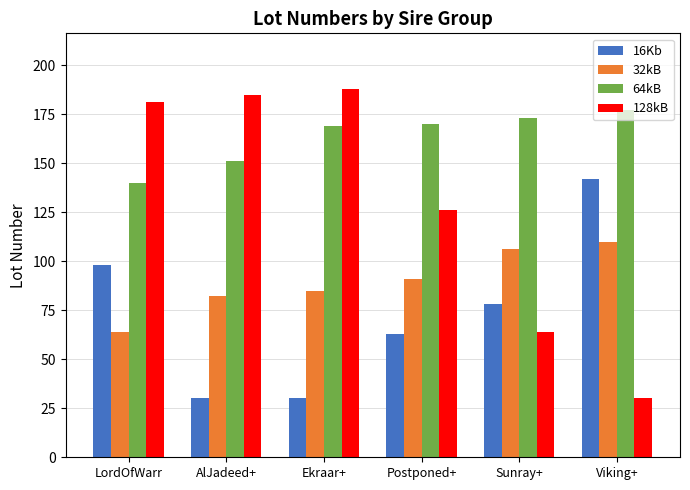

Is it true that 64kB equals 304 at Sunray+?

False